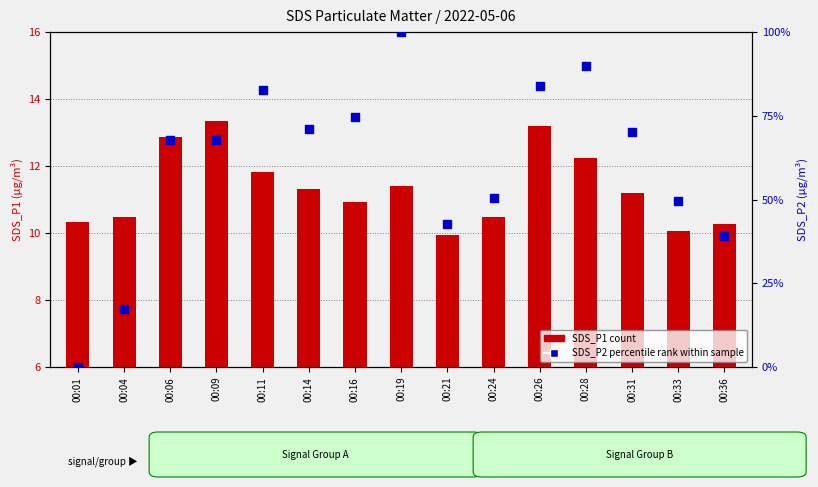

What are all the series names shown in the legend?

SDS_P1 count, SDS_P2 percentile rank